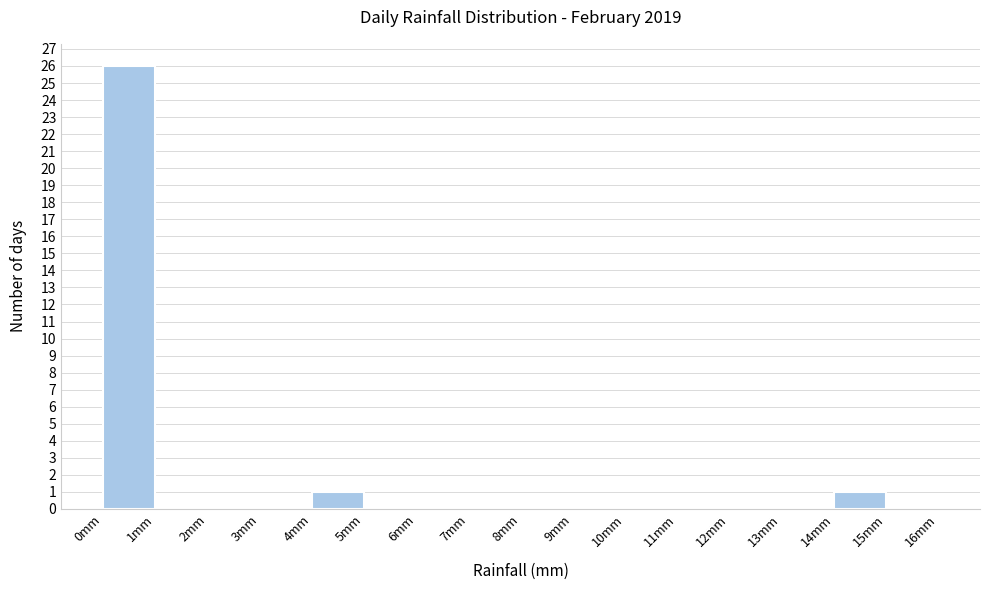

Reading left to right, list every bar in this chart as the range it spans on the x-axis followed by its height. The values are not printed on the chart, so give them approximately, as read against the axis.

0 to 1: 26
1 to 2: 0
2 to 3: 0
3 to 4: 0
4 to 5: 1
5 to 6: 0
6 to 7: 0
7 to 8: 0
8 to 9: 0
9 to 10: 0
10 to 11: 0
11 to 12: 0
12 to 13: 0
13 to 14: 0
14 to 15: 1
15 to 16: 0